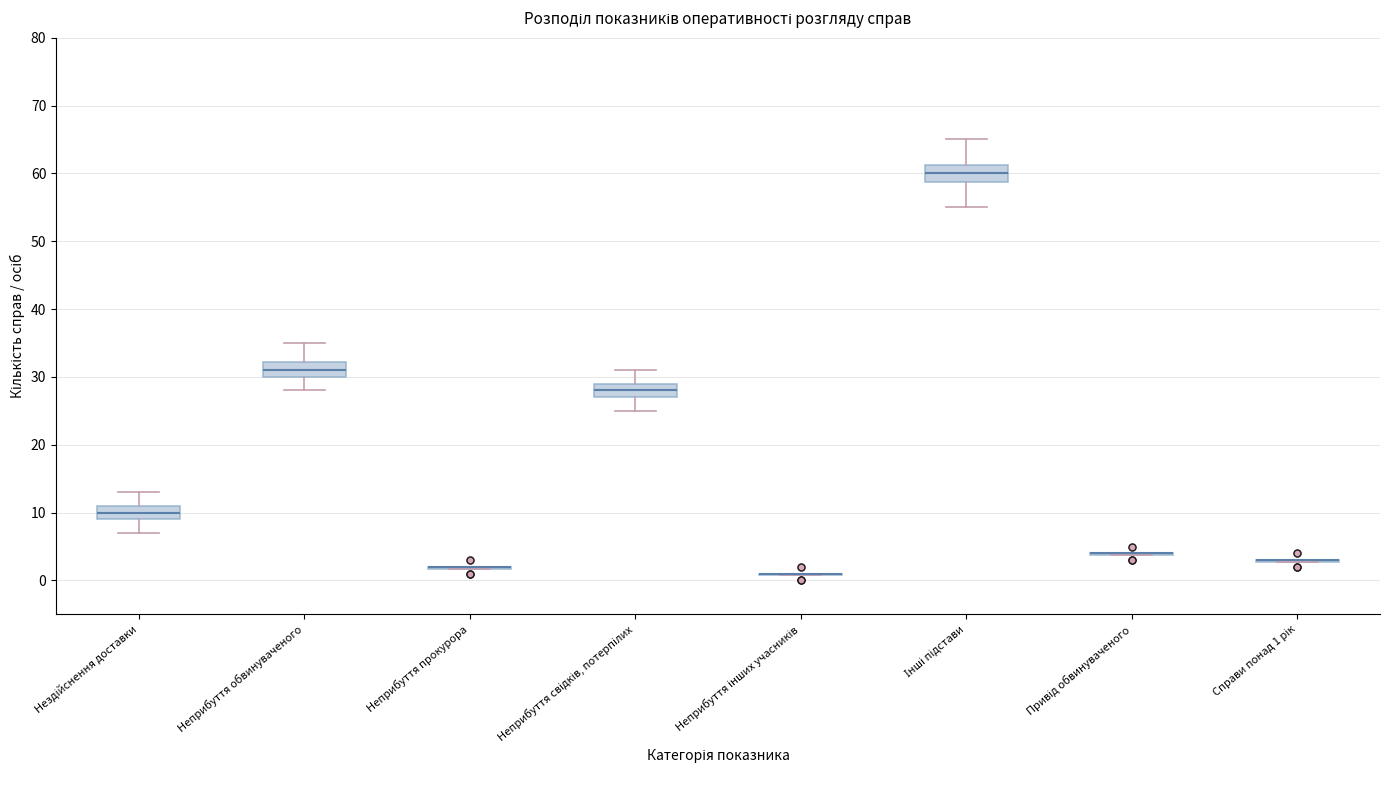

Reading left to right, read every box against the y-axis: the position of its median line, the range the box covers, and the ends of its whiskers. The values are not printed on the chart, so give them approximately, as read against the axis.

Нездійснення доставки: median 10, box 9 to 11, whiskers 7 to 13
Неприбуття обвинуваченого: median 31, box 30 to 32, whiskers 28 to 35
Неприбуття прокурора: box collapsed to a line at 2, whiskers 2 to 2
Неприбуття свідків, потерпілих: median 28, box 27 to 29, whiskers 25 to 31
Неприбуття інших учасників: box collapsed to a line at 1, whiskers 1 to 1
Інші підстави: median 60, box 59 to 61, whiskers 55 to 65
Привід обвинуваченого: box collapsed to a line at 4, whiskers 4 to 4
Справи понад 1 рік: box collapsed to a line at 3, whiskers 3 to 3